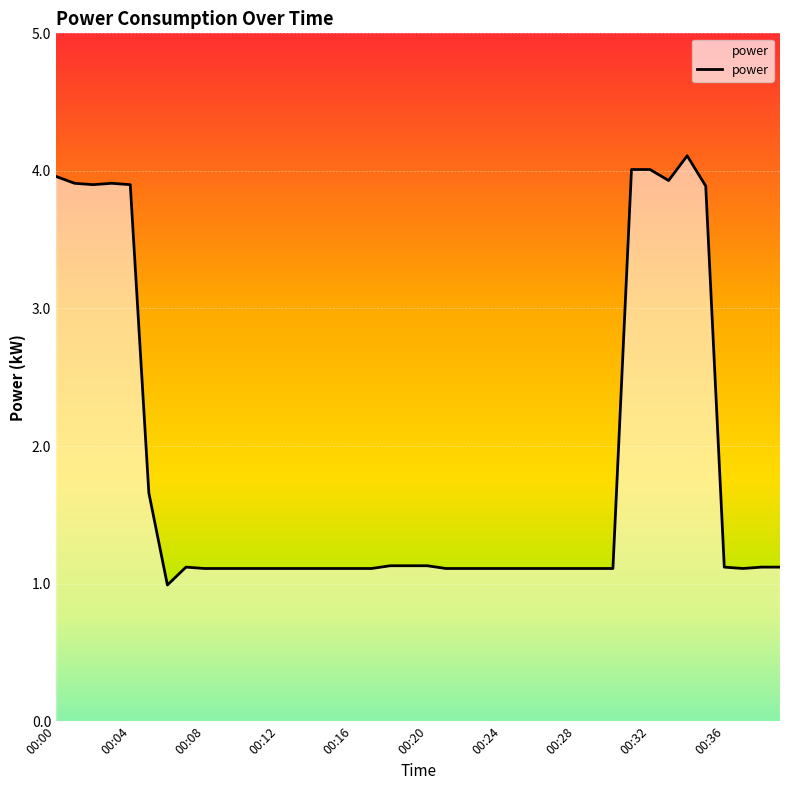

What is the maximum value shown in the chart?

4.1